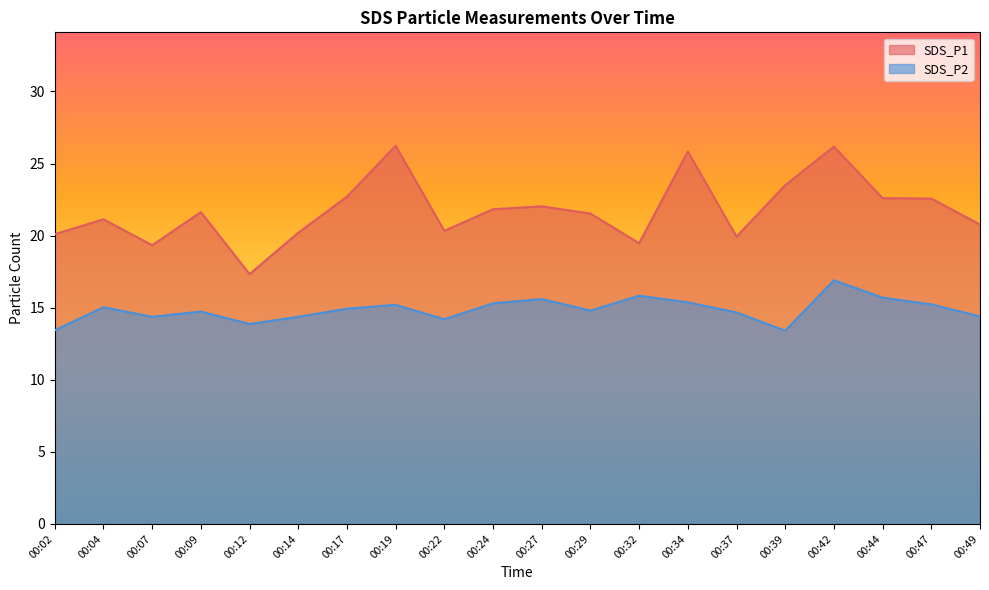

At which label is SDS_P1 closest to 21?

00:04